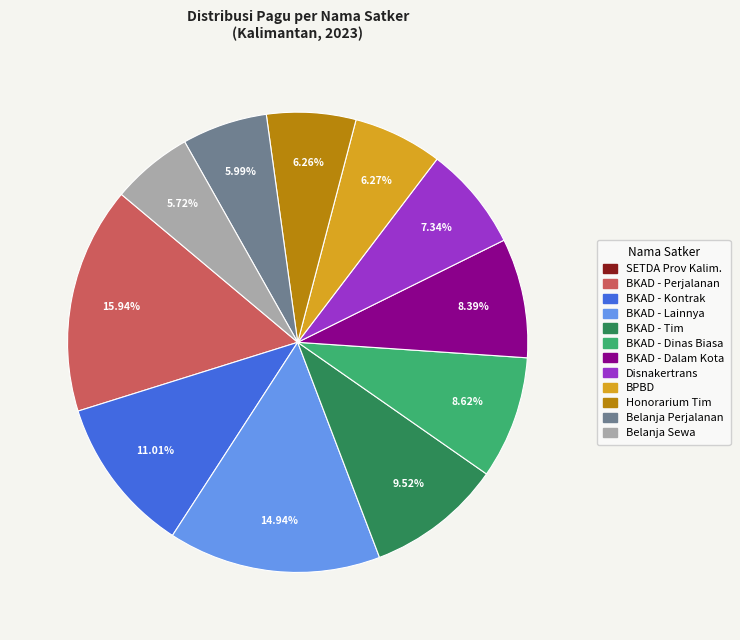

To the nearest percent, what is the average slice percentage?

8%